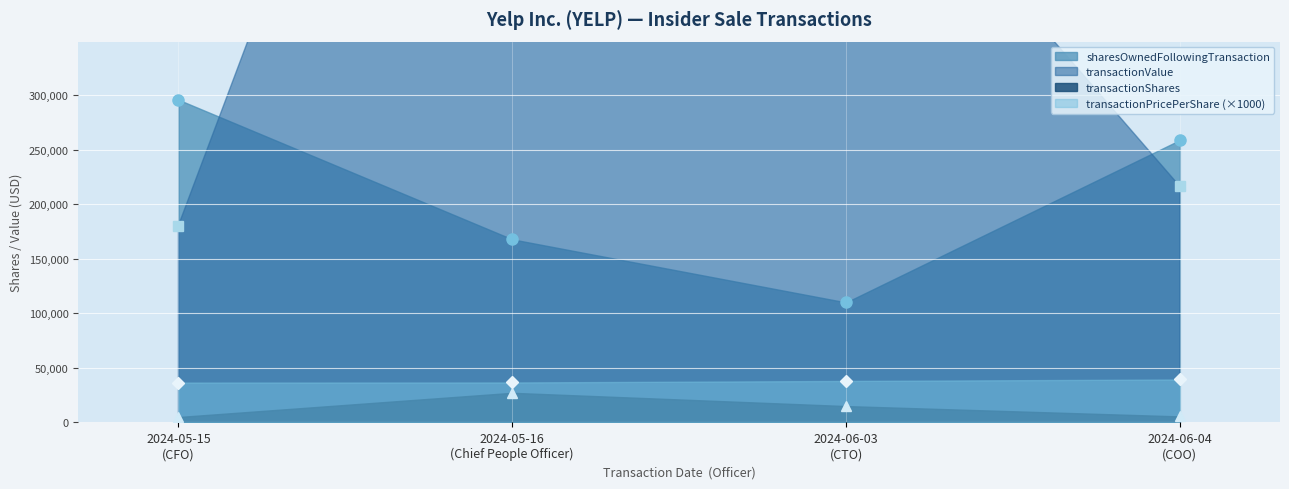

What is the difference between the sharesOwnedFollowingTransaction values at 2024-05-16 (Chief People Officer) and 2024-06-03 (CTO)?

57850.0